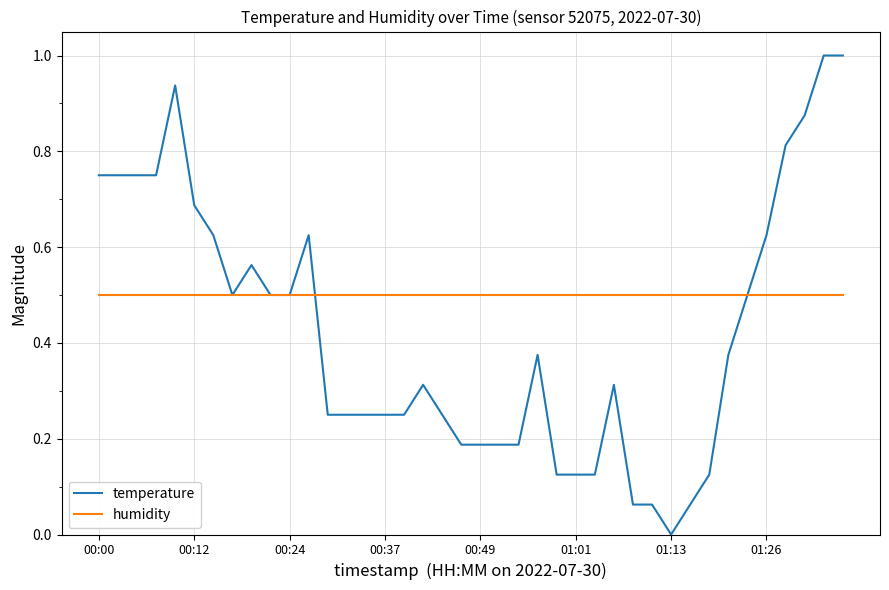

Which series has the widest spread of values?

temperature